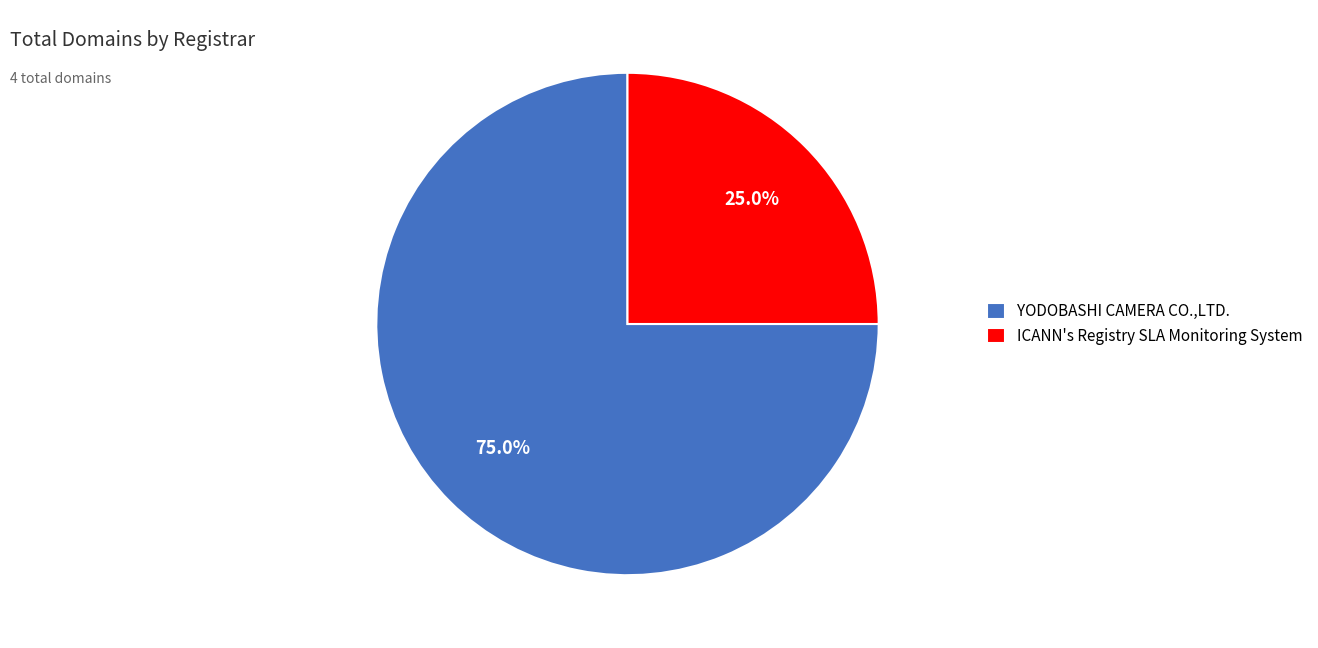

To the nearest percent, what is the difference between the largest and smallest slice percentages?

50%